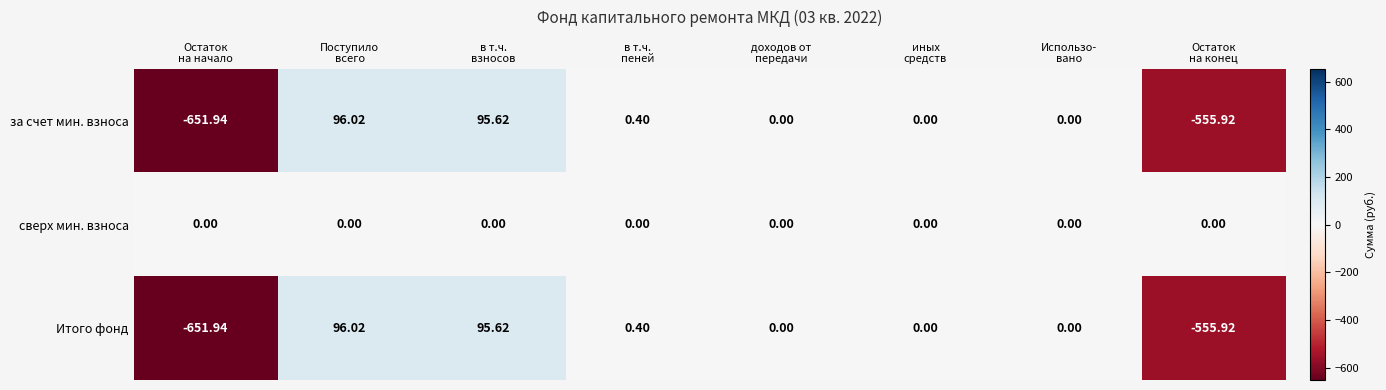

Which series has the largest total across all categories?

сверх мин. взноса